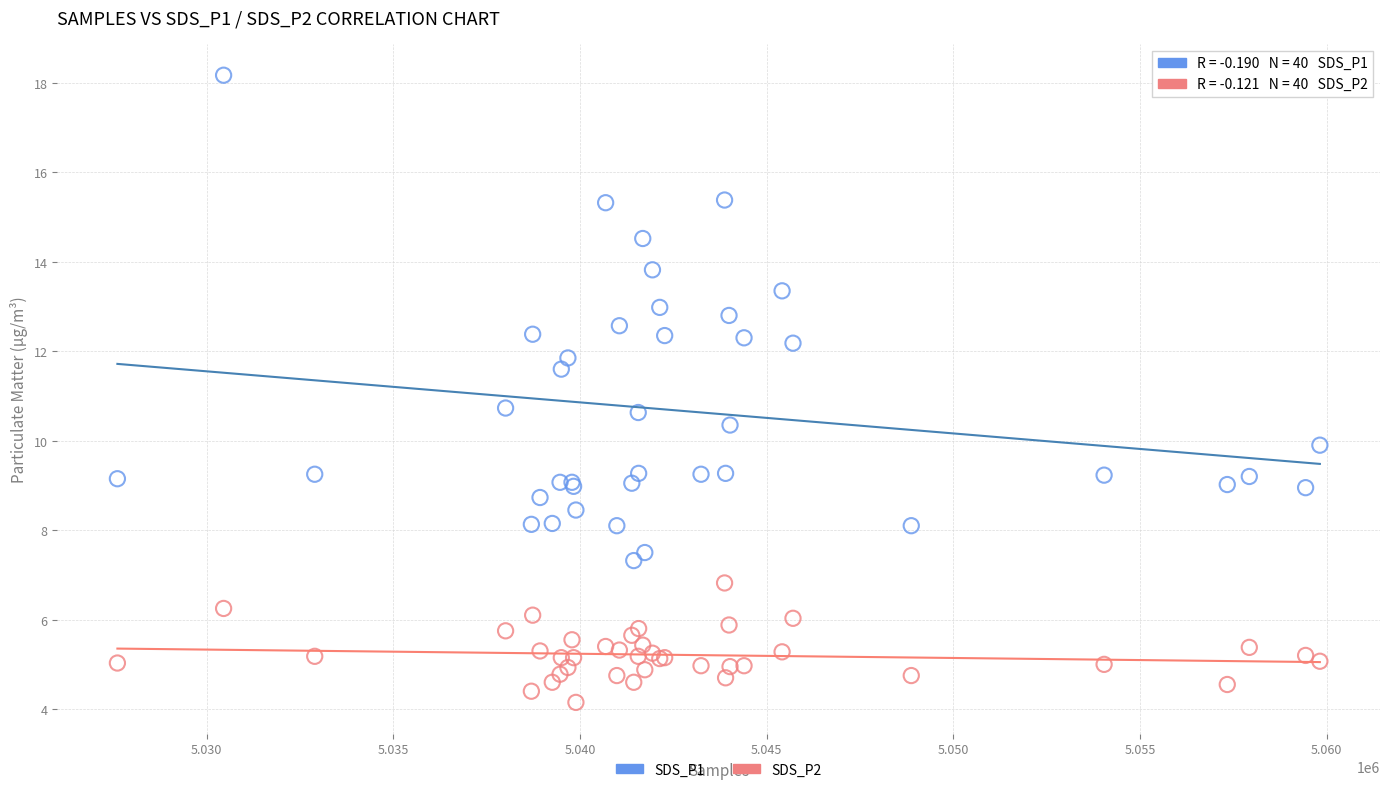

Which series contains the lowest Y value?

SDS_P2